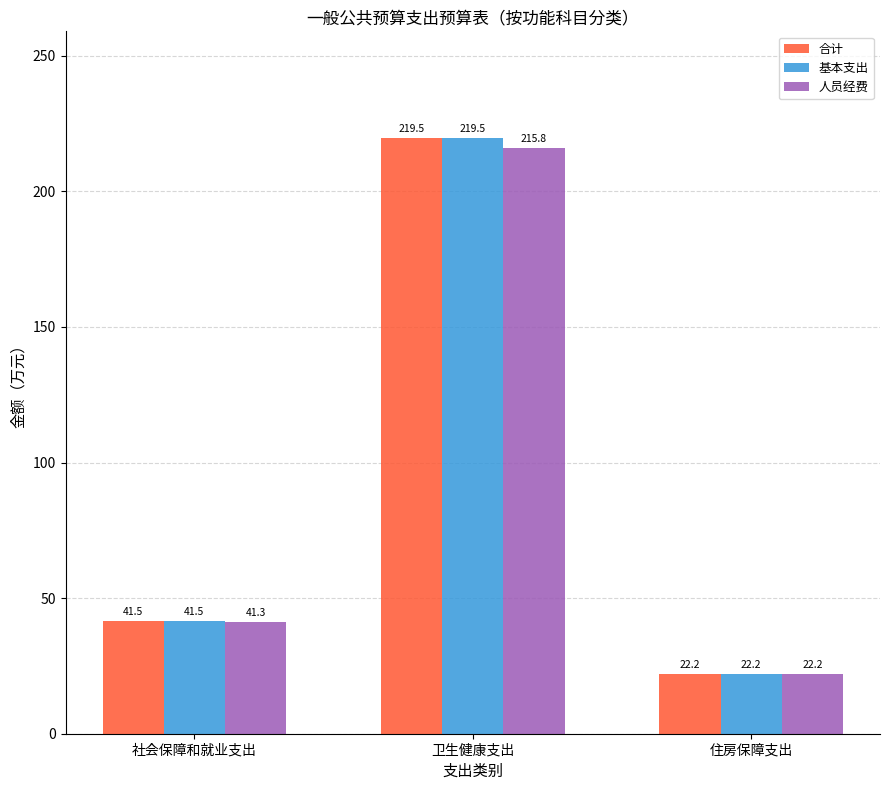

What is the difference between the second highest and minimum values in the 合计 series?

19.3